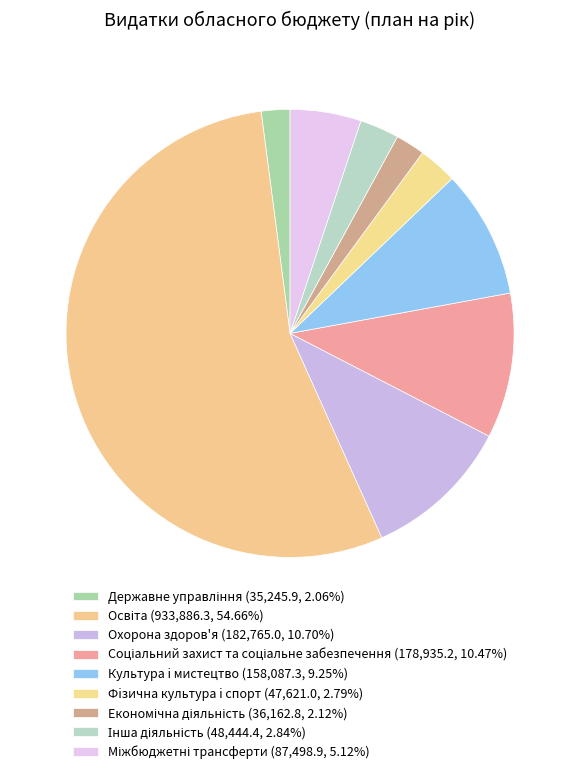

Which category has the biggest portion of the pie?

Освіта